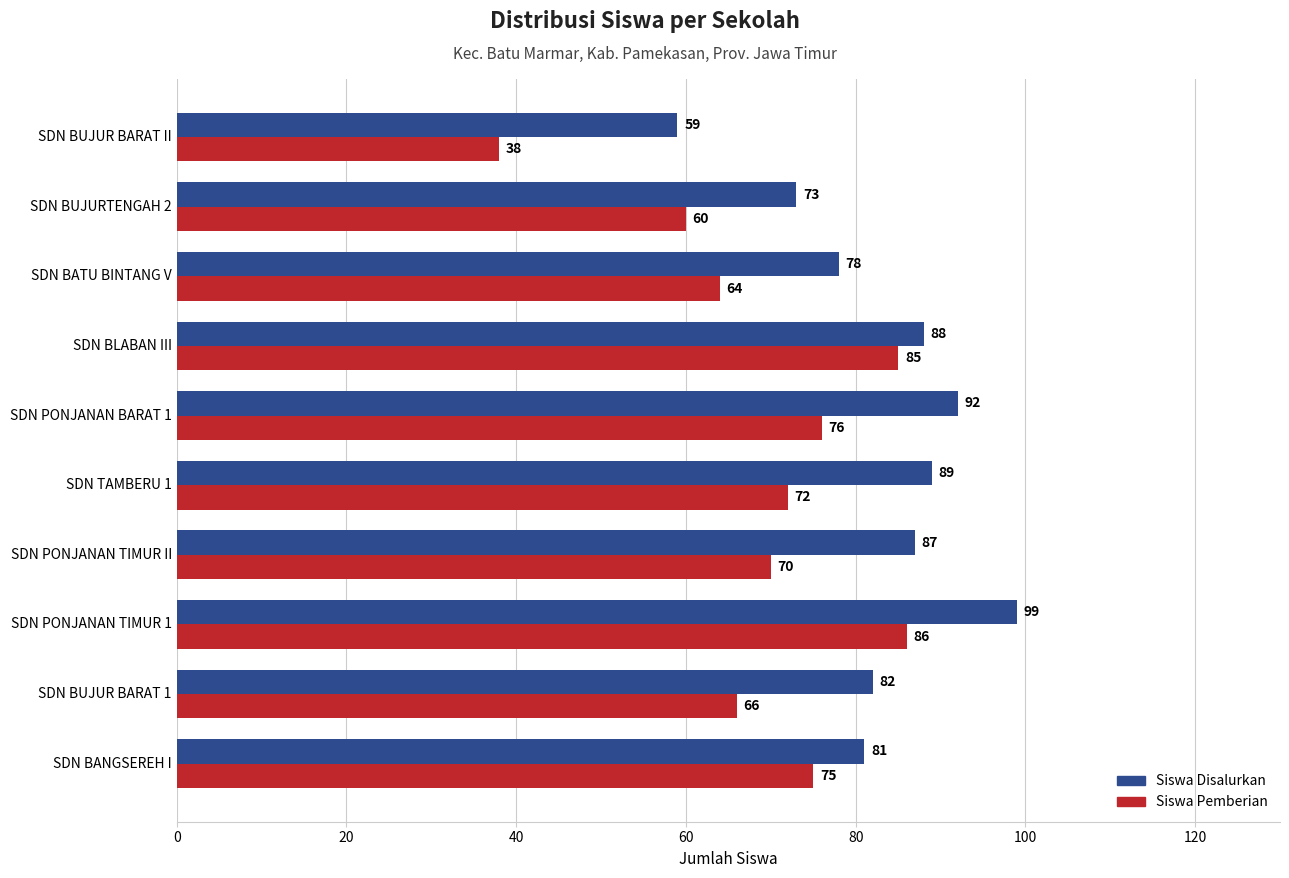

Is it true that Siswa Disalurkan equals 92 at SDN PONJANAN BARAT 1?

True